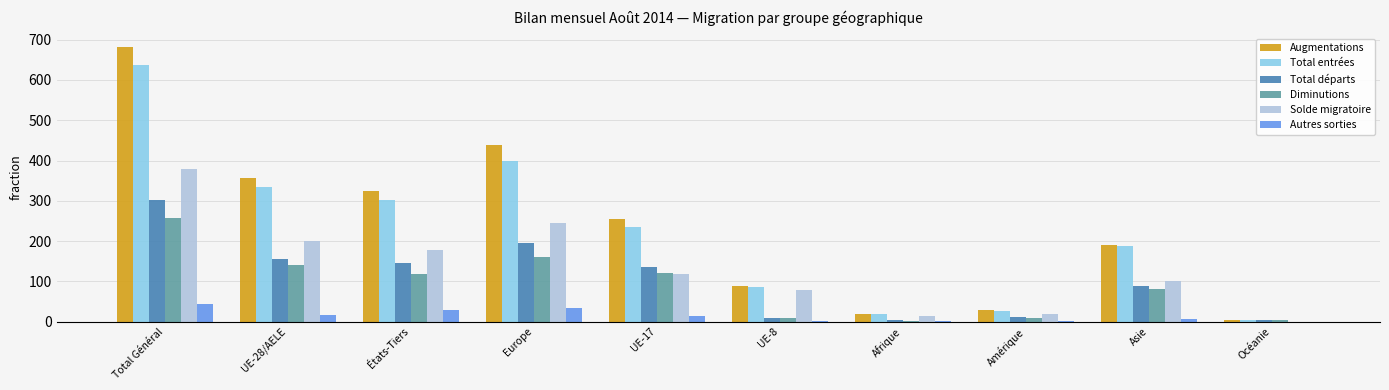

Which category has the highest value in the Diminutions series?

Total Général